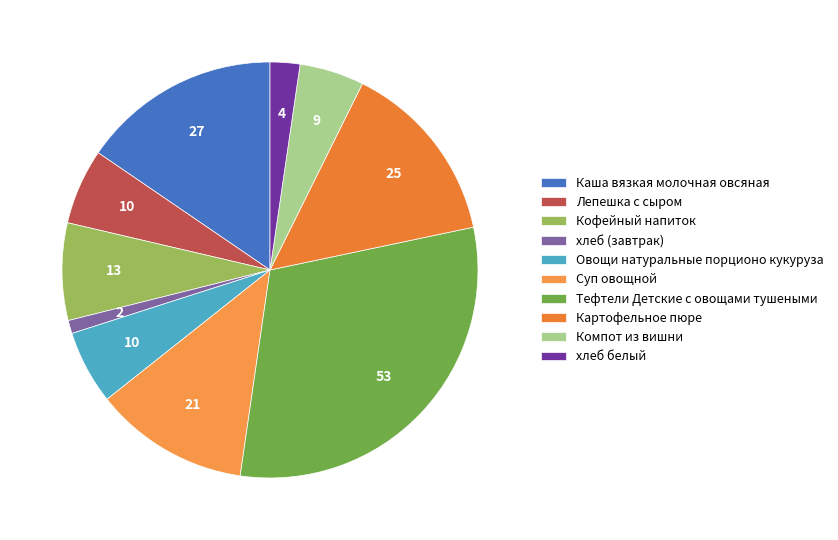

What percentage is the Кофейный напиток slice, to the nearest percent?

8%